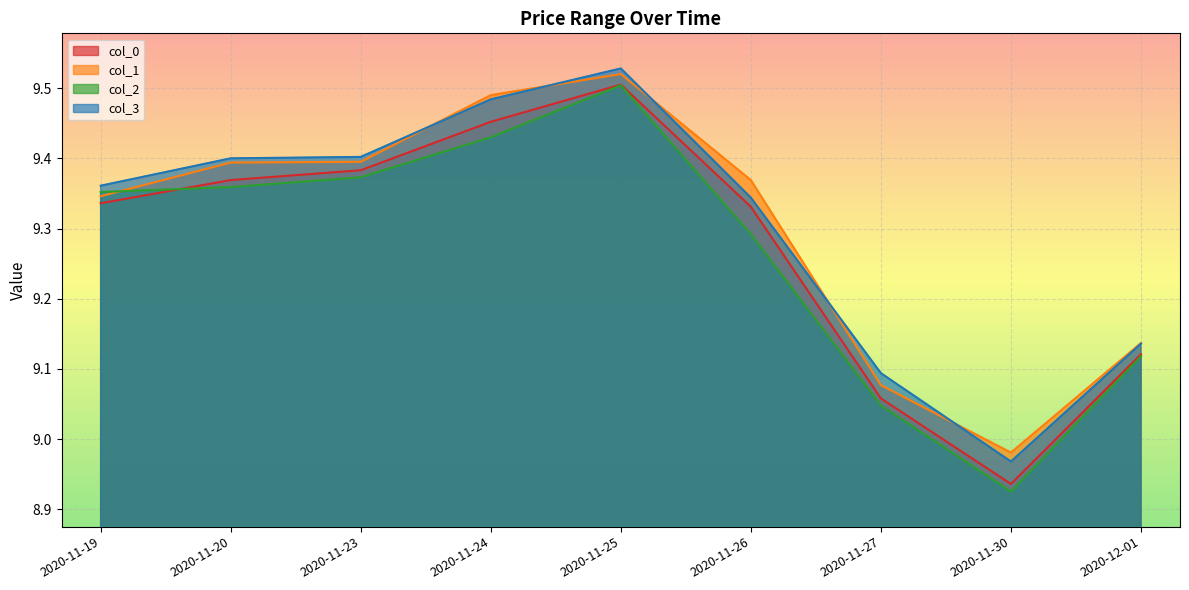

How many interior local valleys does the col_2 series have?

1